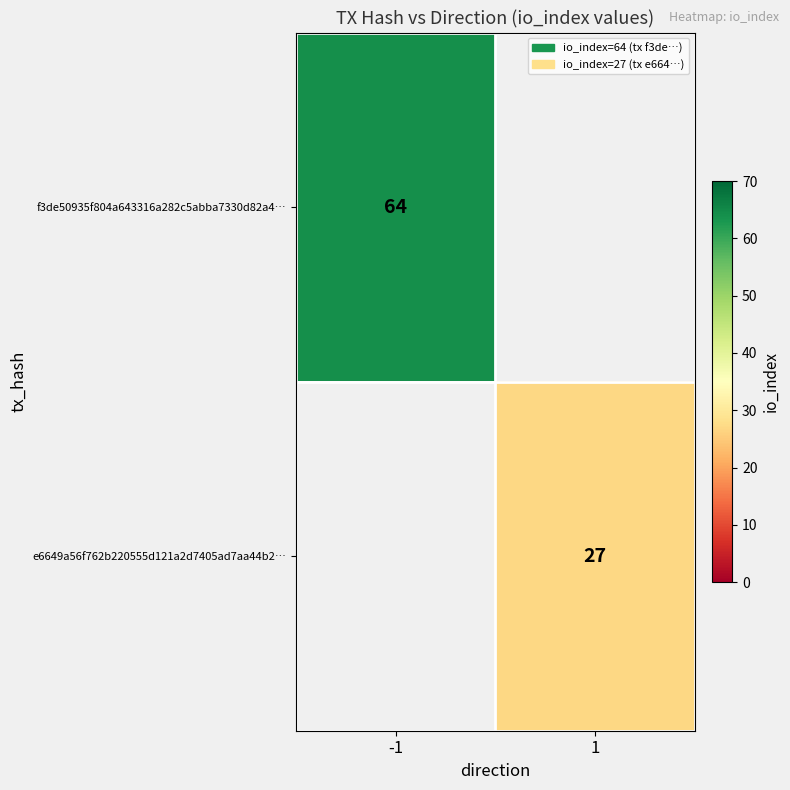

At which category does the chart reach its minimum across all series?

1